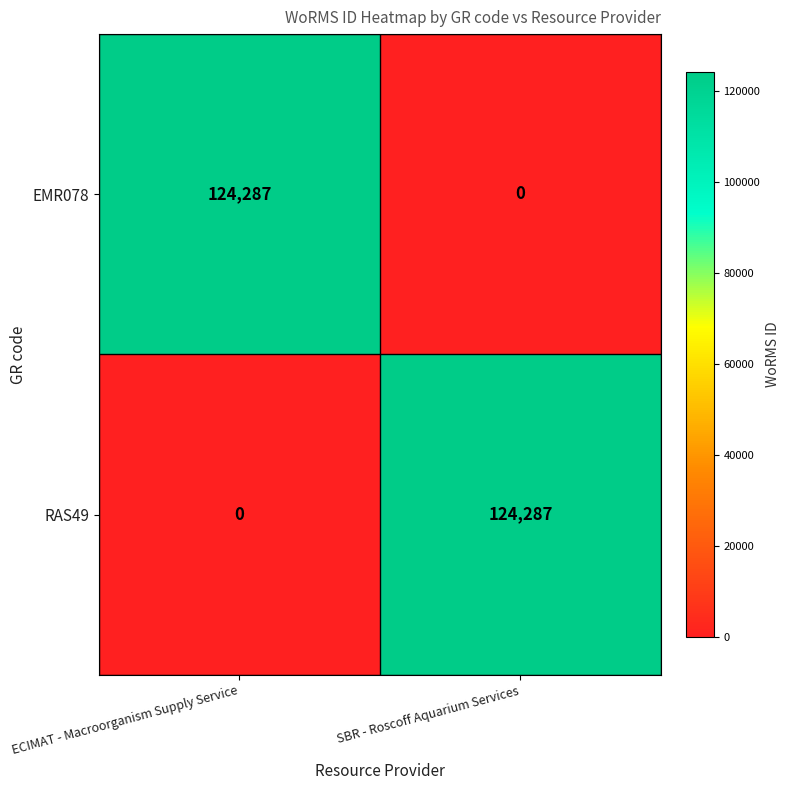

What is the maximum value shown in the chart?

124287